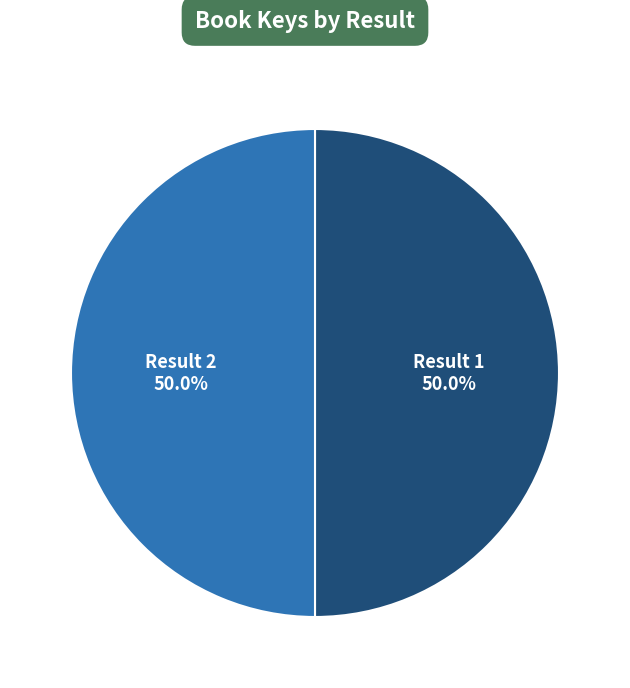

Which slice is the smallest?

1